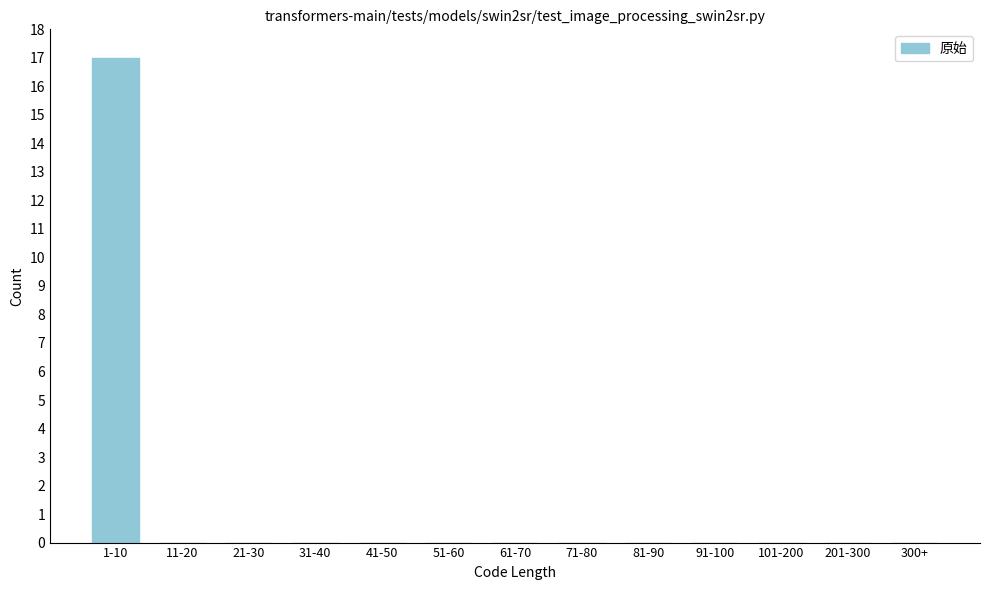

Reading left to right, extract all data points from this chart.

1-10=17	11-20=0	21-30=0	31-40=0	41-50=0	51-60=0	61-70=0	71-80=0	81-90=0	91-100=0	101-200=0	201-300=0	300+=0